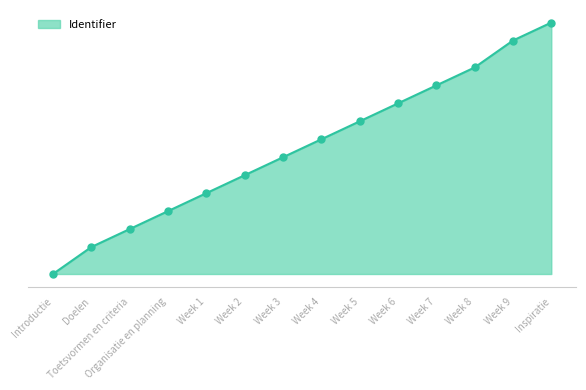

What is the change in value from Week 2 to Week 4?

+14.3